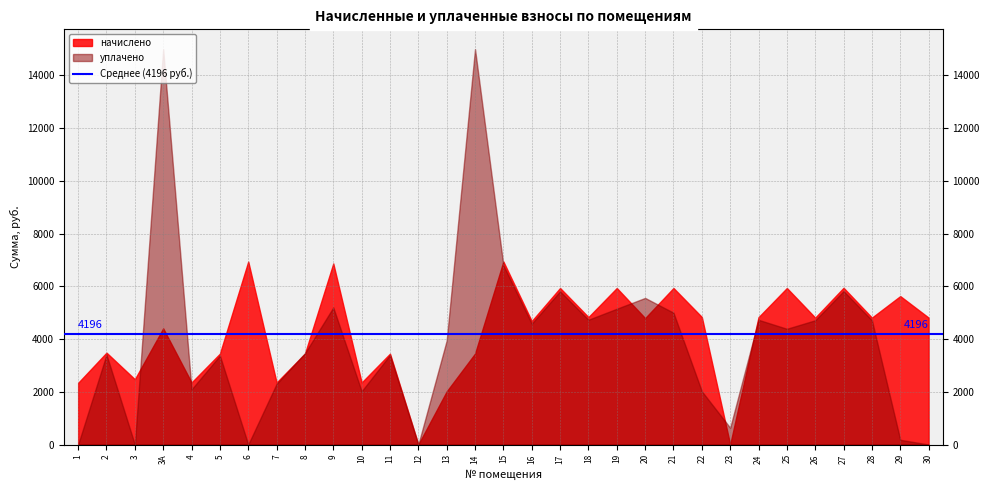

The value of уплачено at 8 is 3463.1. True or false?

True